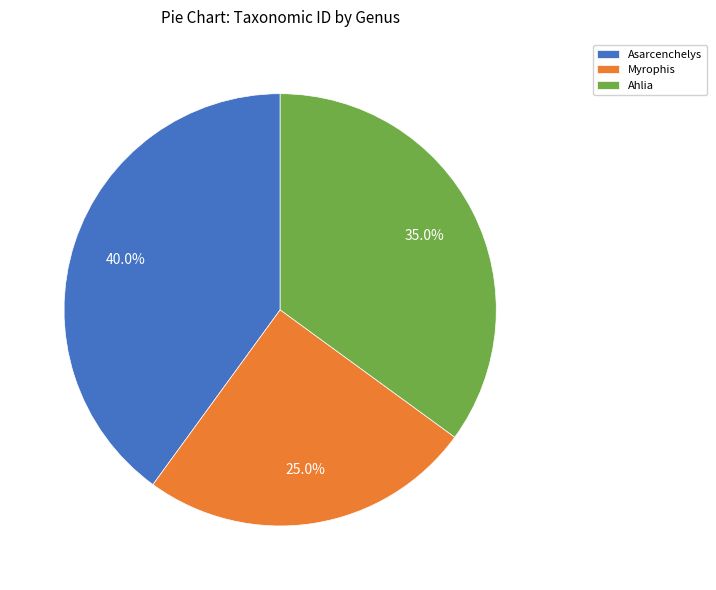

Do Myrophis and Asarcenchelys together represent more than half of the pie?

Yes